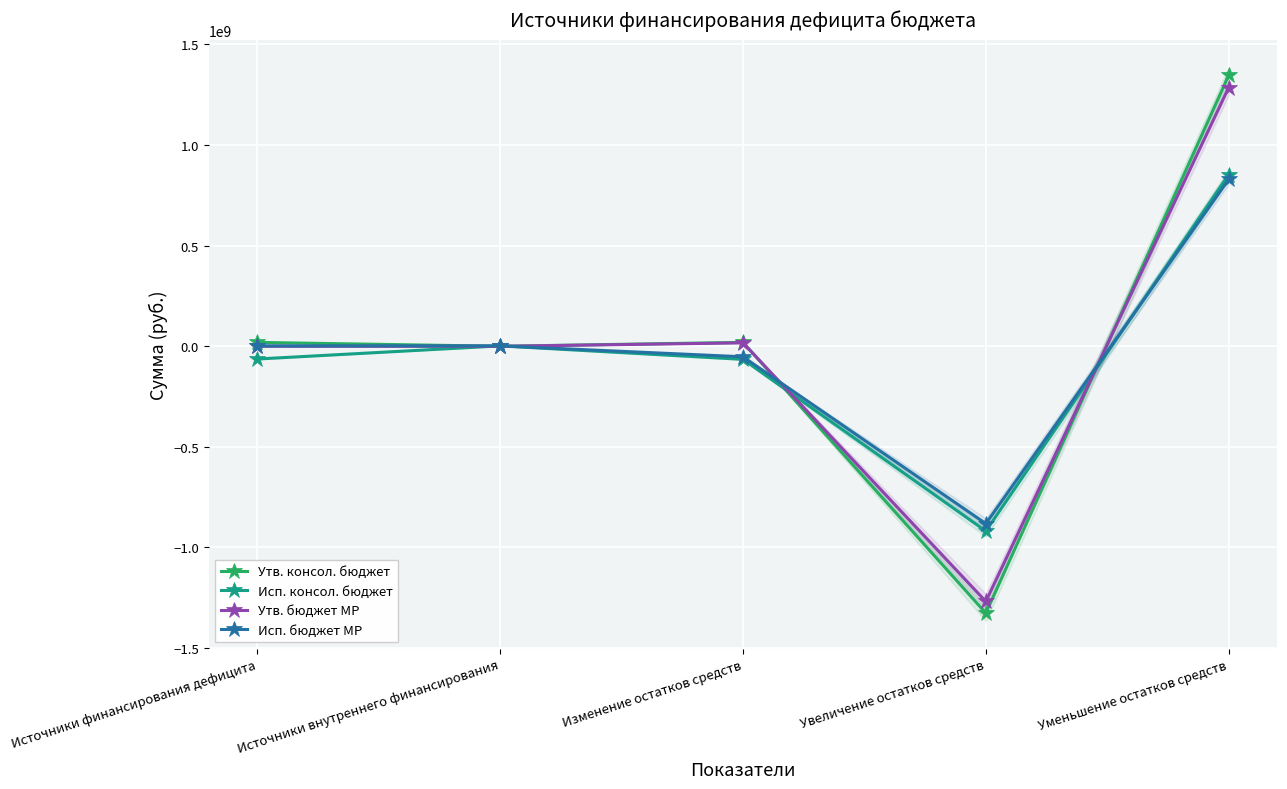

What is the sum of the Утв. бюджет МР values at Изменение остатков средств and Уменьшение остатков средств?

1302352244.1